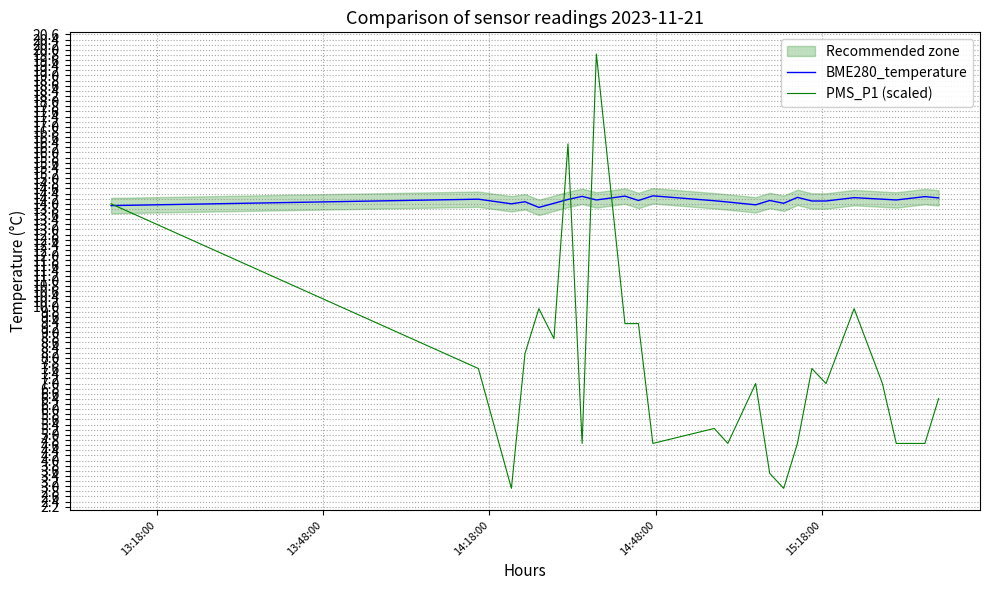

Reading left to right, what are all the values shown in this chart?

BME280_temperature: 13.9	14.2	14.0	14.1	13.9	14.0	14.2	14.3	14.2	14.3	14.1	14.3	14.1	14.1	14.0	14.1	14.0	14.2	14.1	14.1	14.2	14.2	14.2	14.3	14.2
PMS_P1 (scaled): 14.0	7.6	2.9	8.2	9.9	8.8	16.3	4.7	19.8	9.3	9.3	4.7	5.2	4.7	7.0	3.5	2.9	4.7	7.6	7.0	9.9	7.0	4.7	4.7	6.4